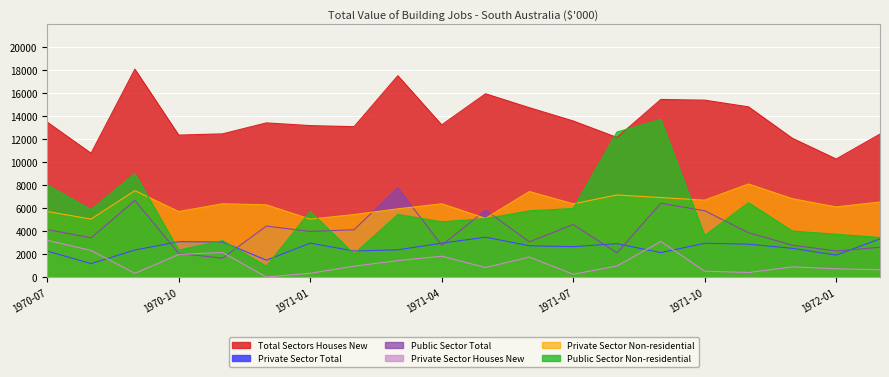

What is the label of the 11th point from the right?

1971-04